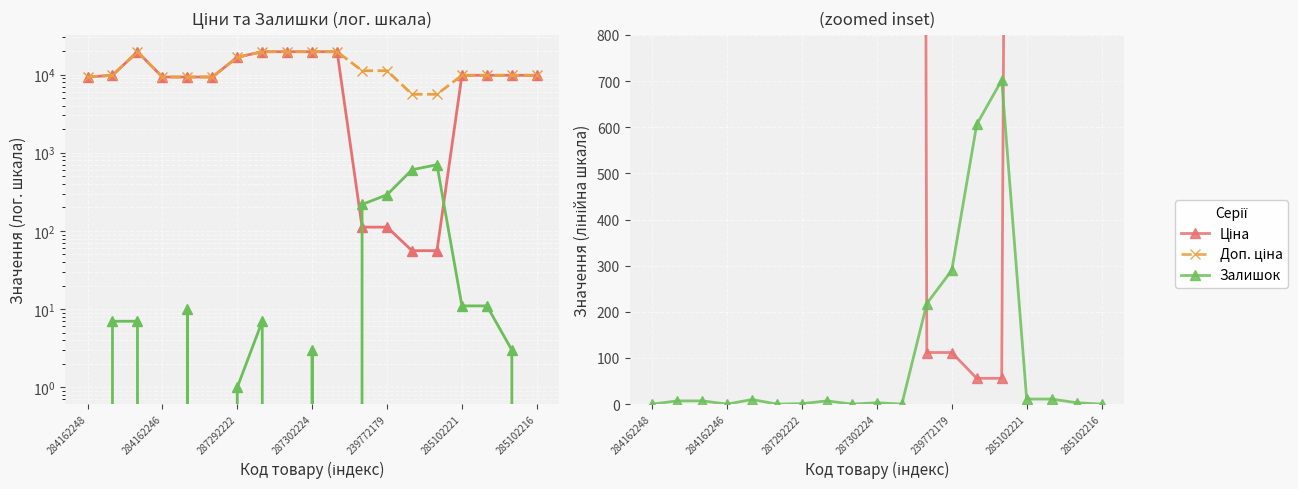

What is the difference between the highest and lowest values at 8?

19564.9